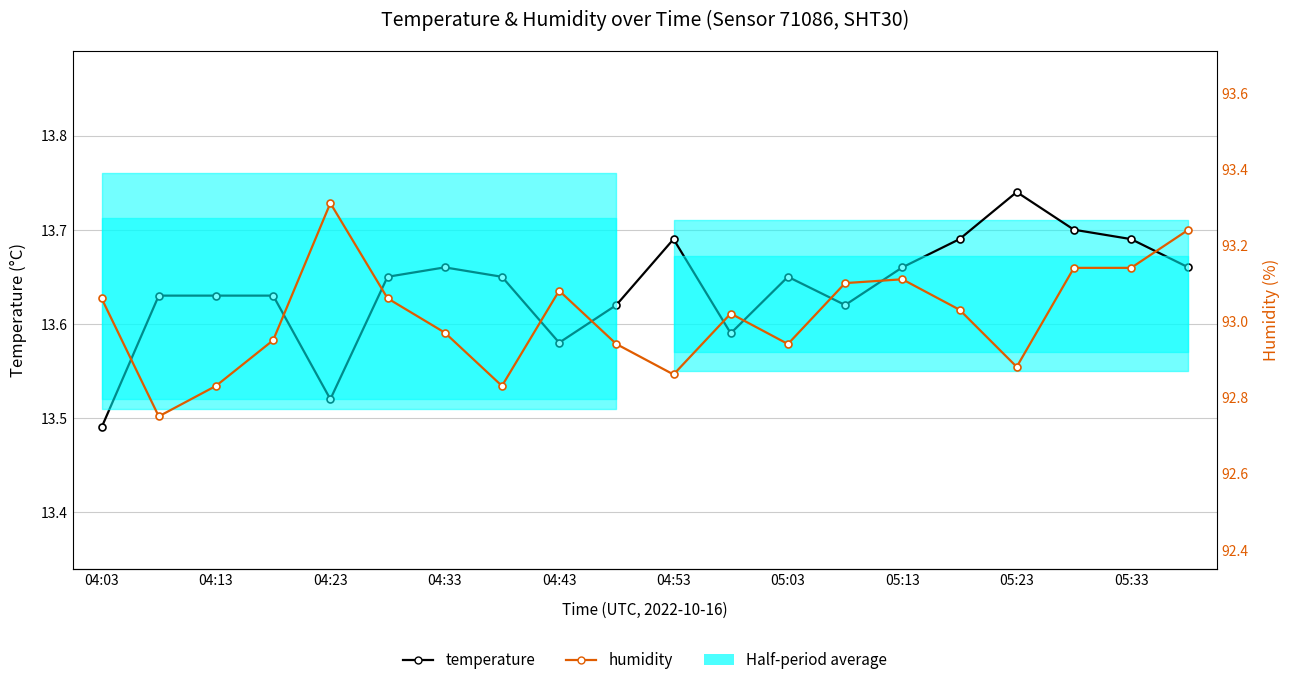

Count the number of categories in the chart.

20